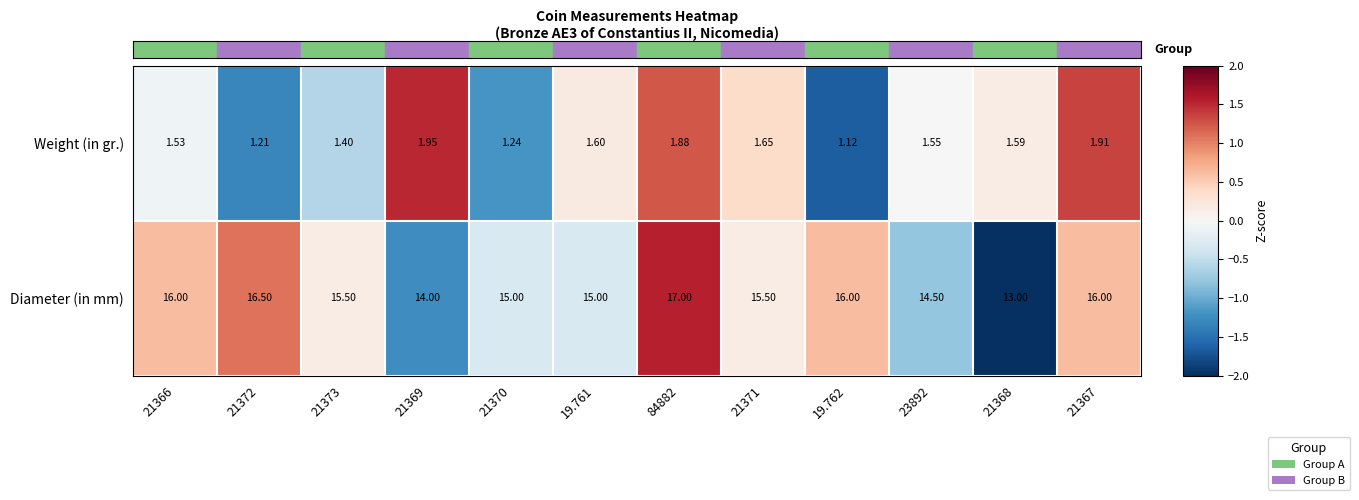

Between 21370 and 21367, which series saw the biggest shift?

Diameter (in mm)